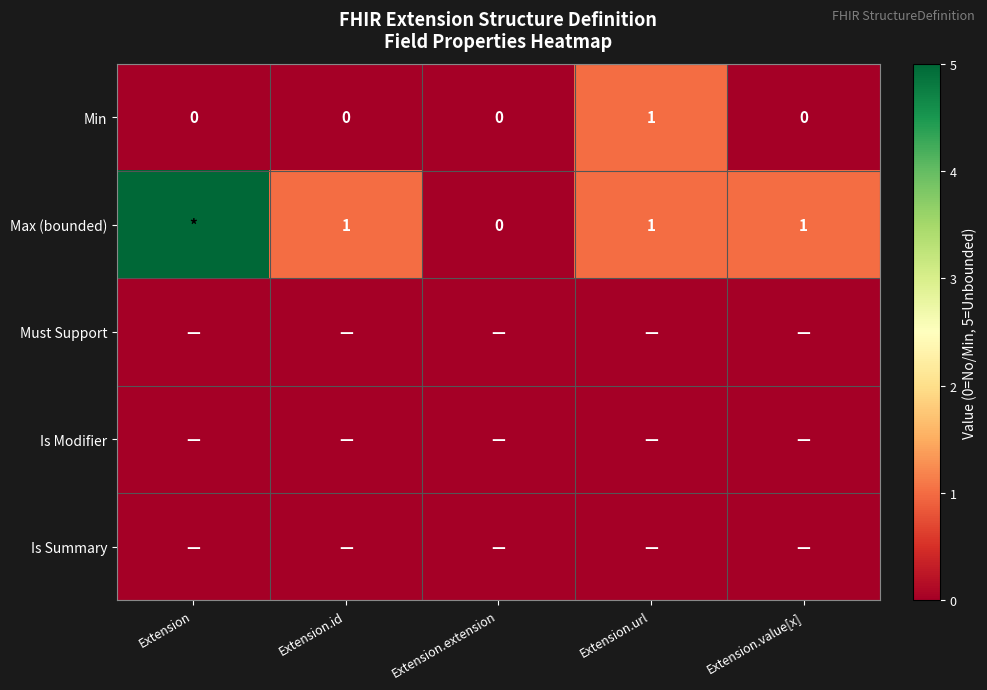

Between Extension.value[x] and Extension.id, which is larger?

Extension.value[x]